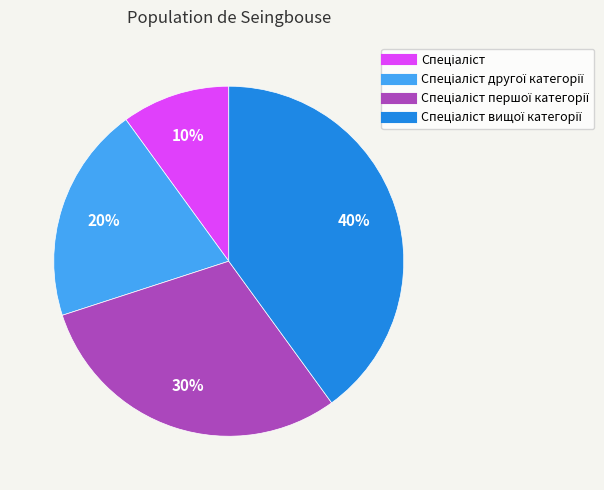

Does any single category account for the majority?

No